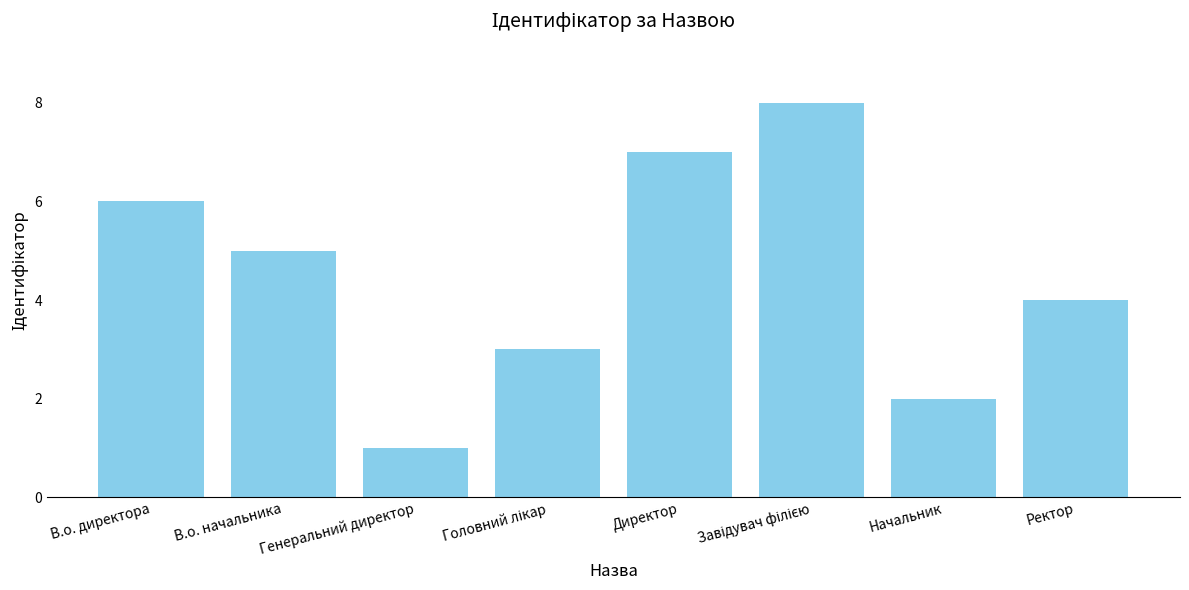

Does the chart contain stacked bars?

No